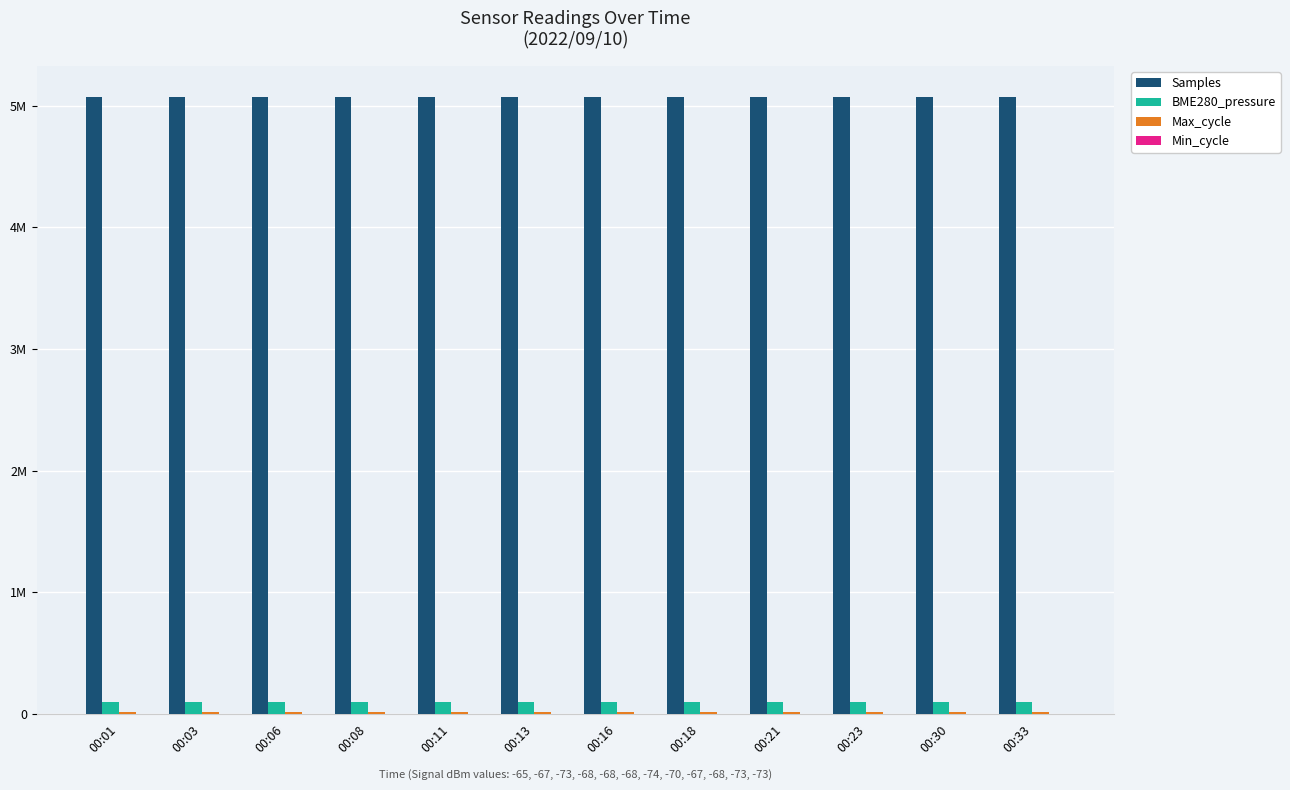

What is the approximate value of Max_cycle at 00:21?

19912.0